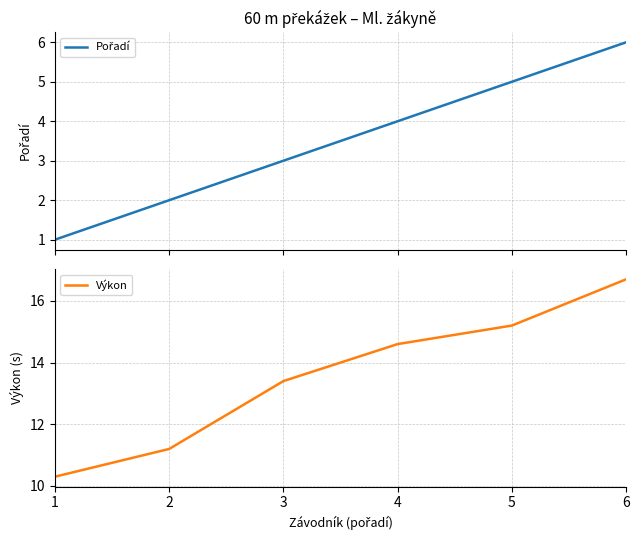

What is the total value across all series at 5?

20.2